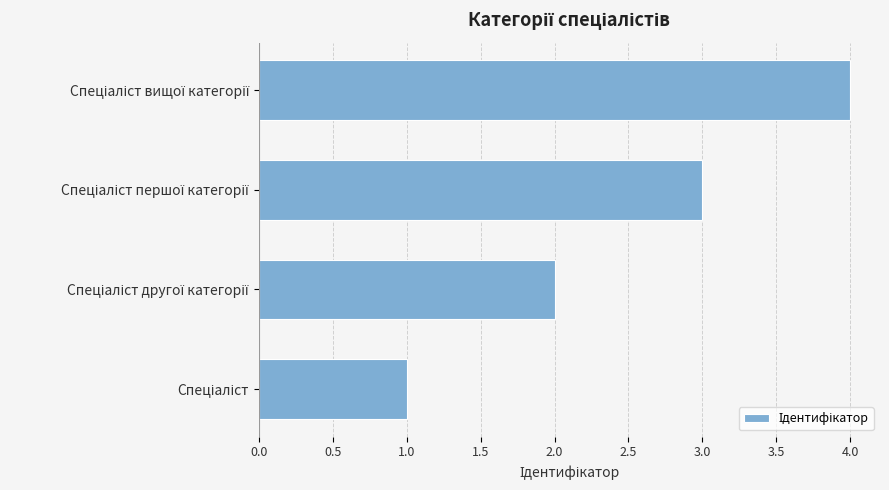

What is the greatest value displayed?

4